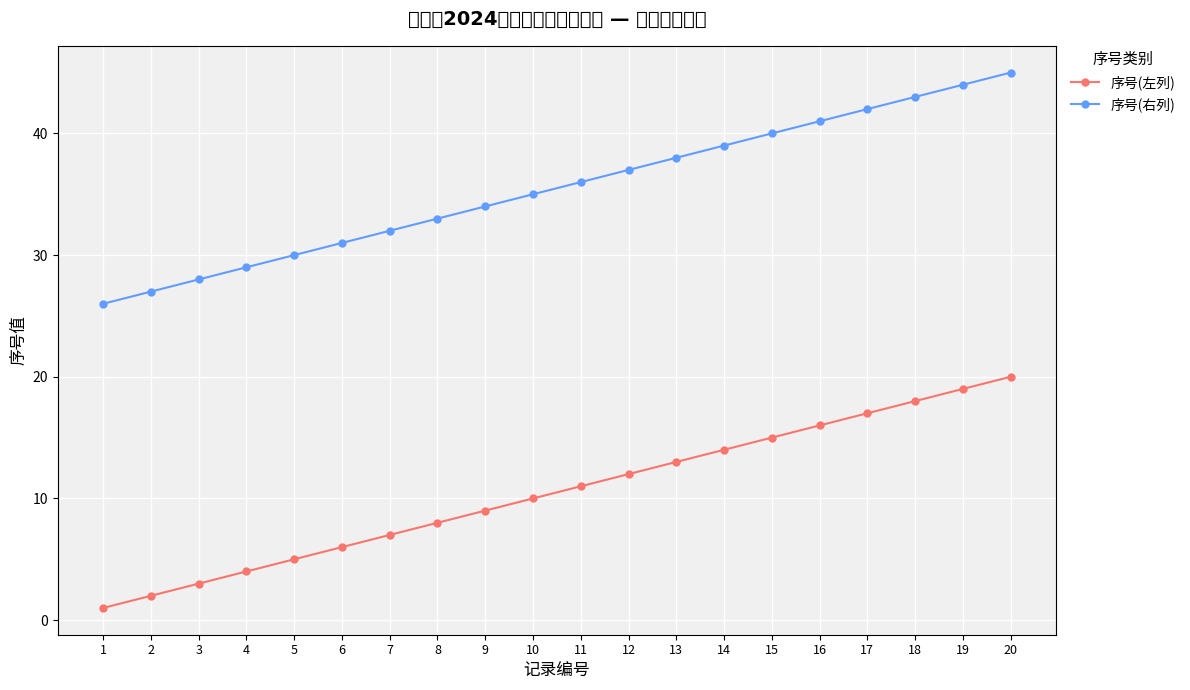

Which series has the largest total across all categories?

序号(右列)